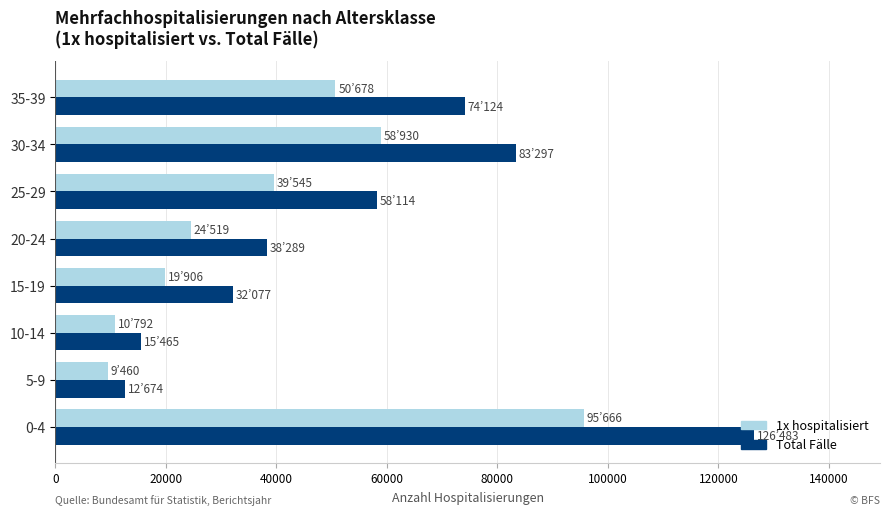

Which label corresponds to the largest value in the chart?

0-4